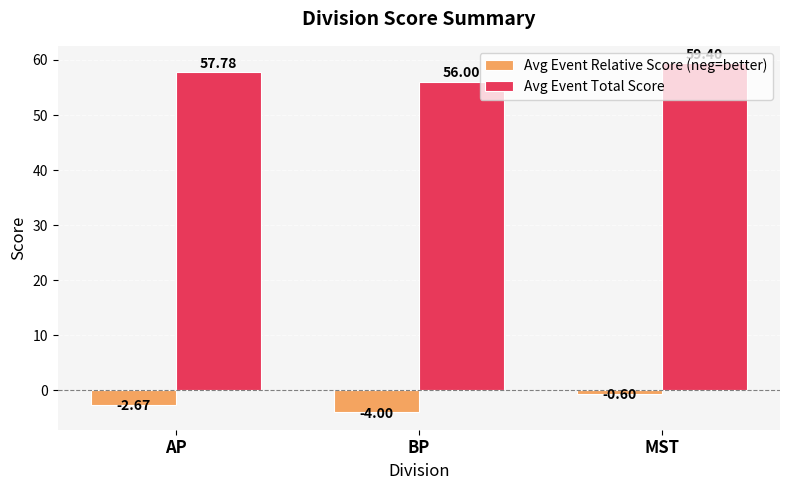

At how many categories does at least one series exceed 22?

3